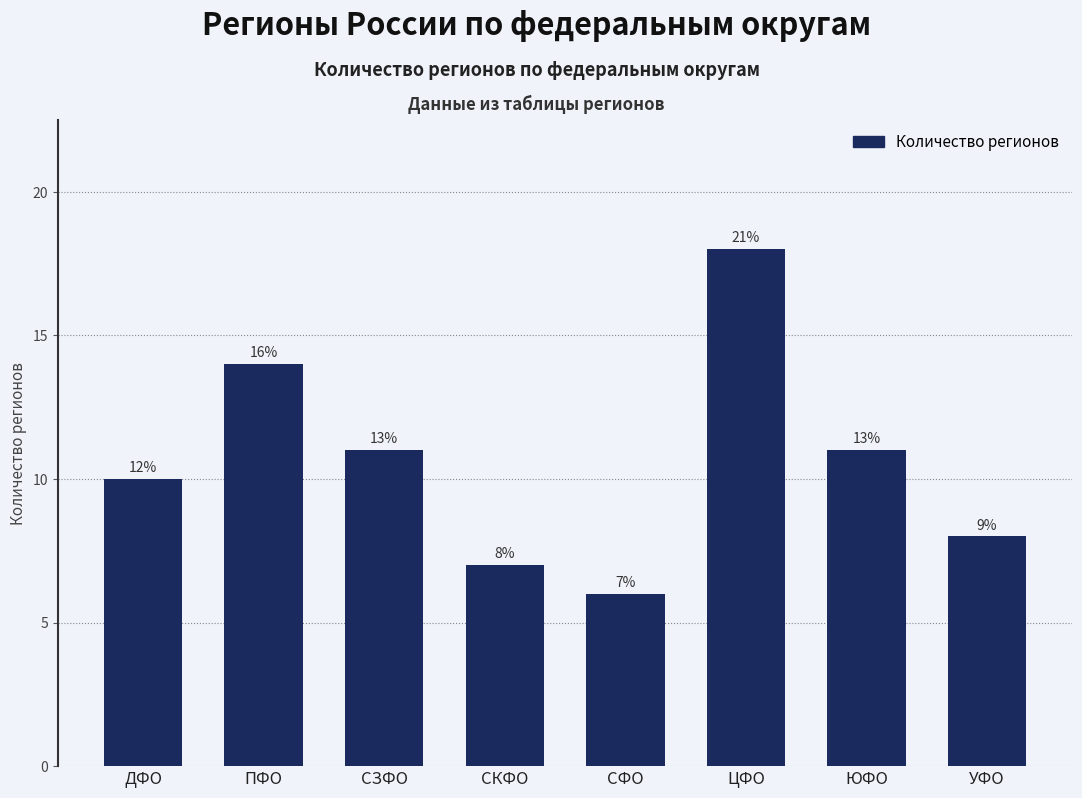

Reading left to right, transcribe all the data shown in this chart.

ДФО=10	ПФО=14	СЗФО=11	СКФО=7	СФО=6	ЦФО=18	ЮФО=11	УФО=8